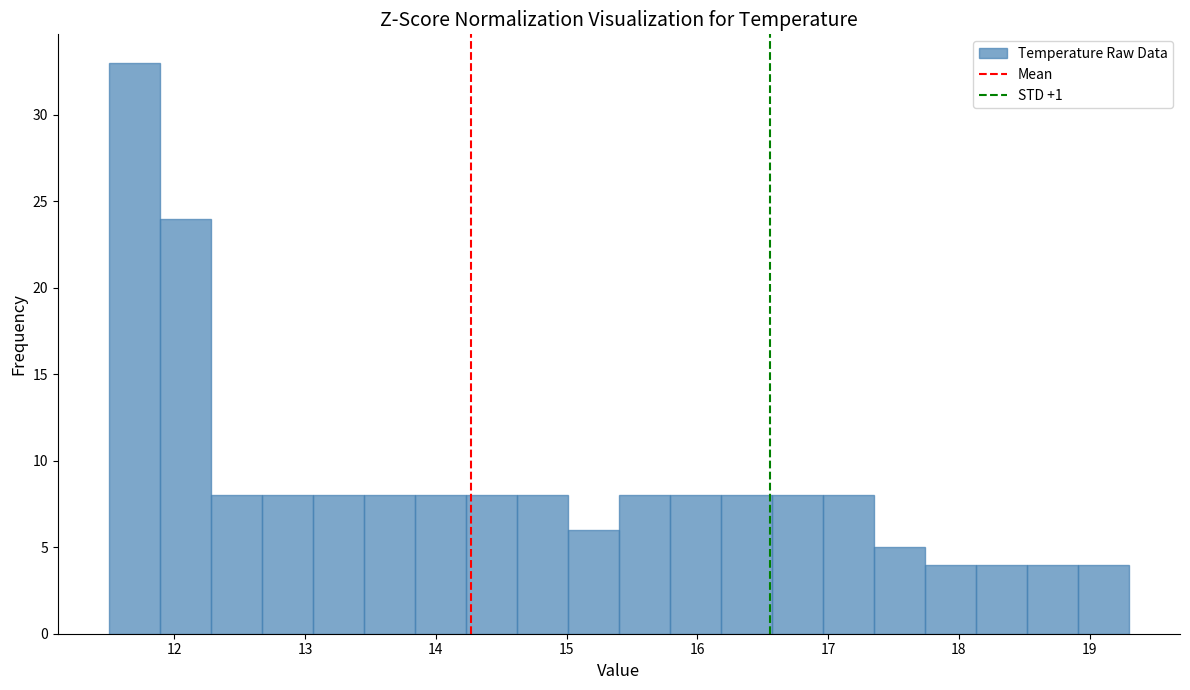

Read against the x-axis, roughly where is the centre of the tallest bar?

11.7